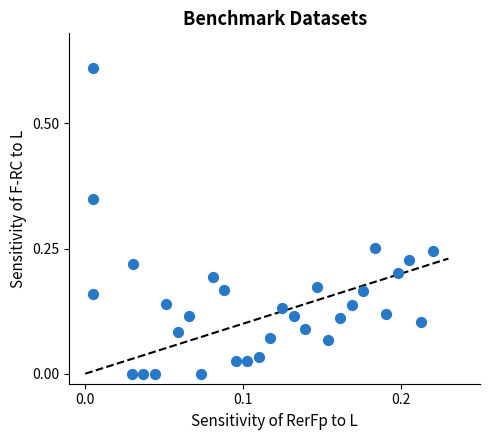

Count the number of points in this scatter plot.

31